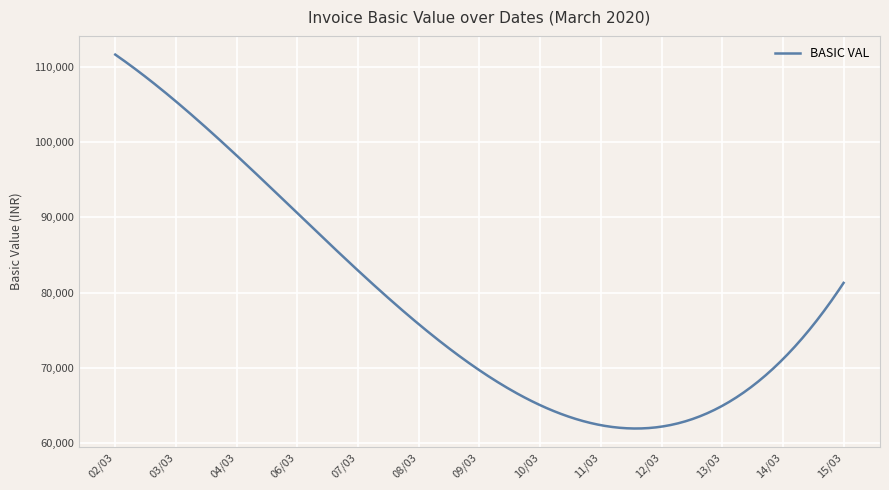

What is the maximum value shown in the chart?

111586.1